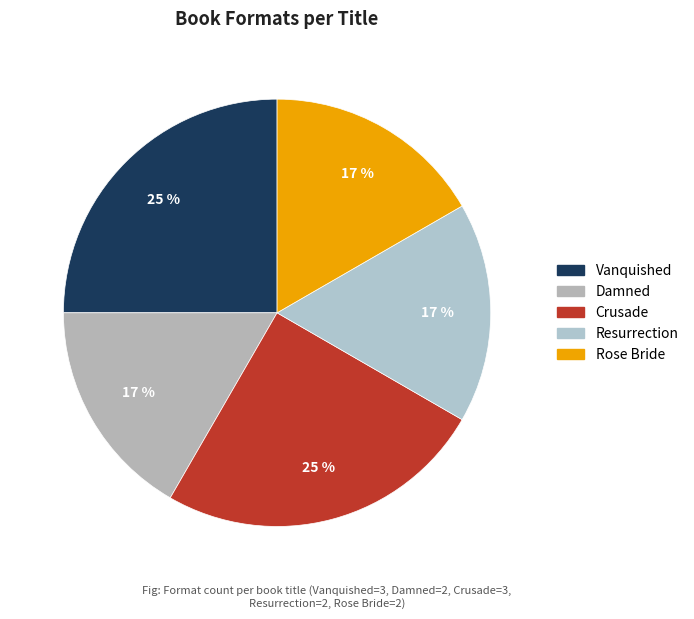

How many segments does this pie chart have?

5